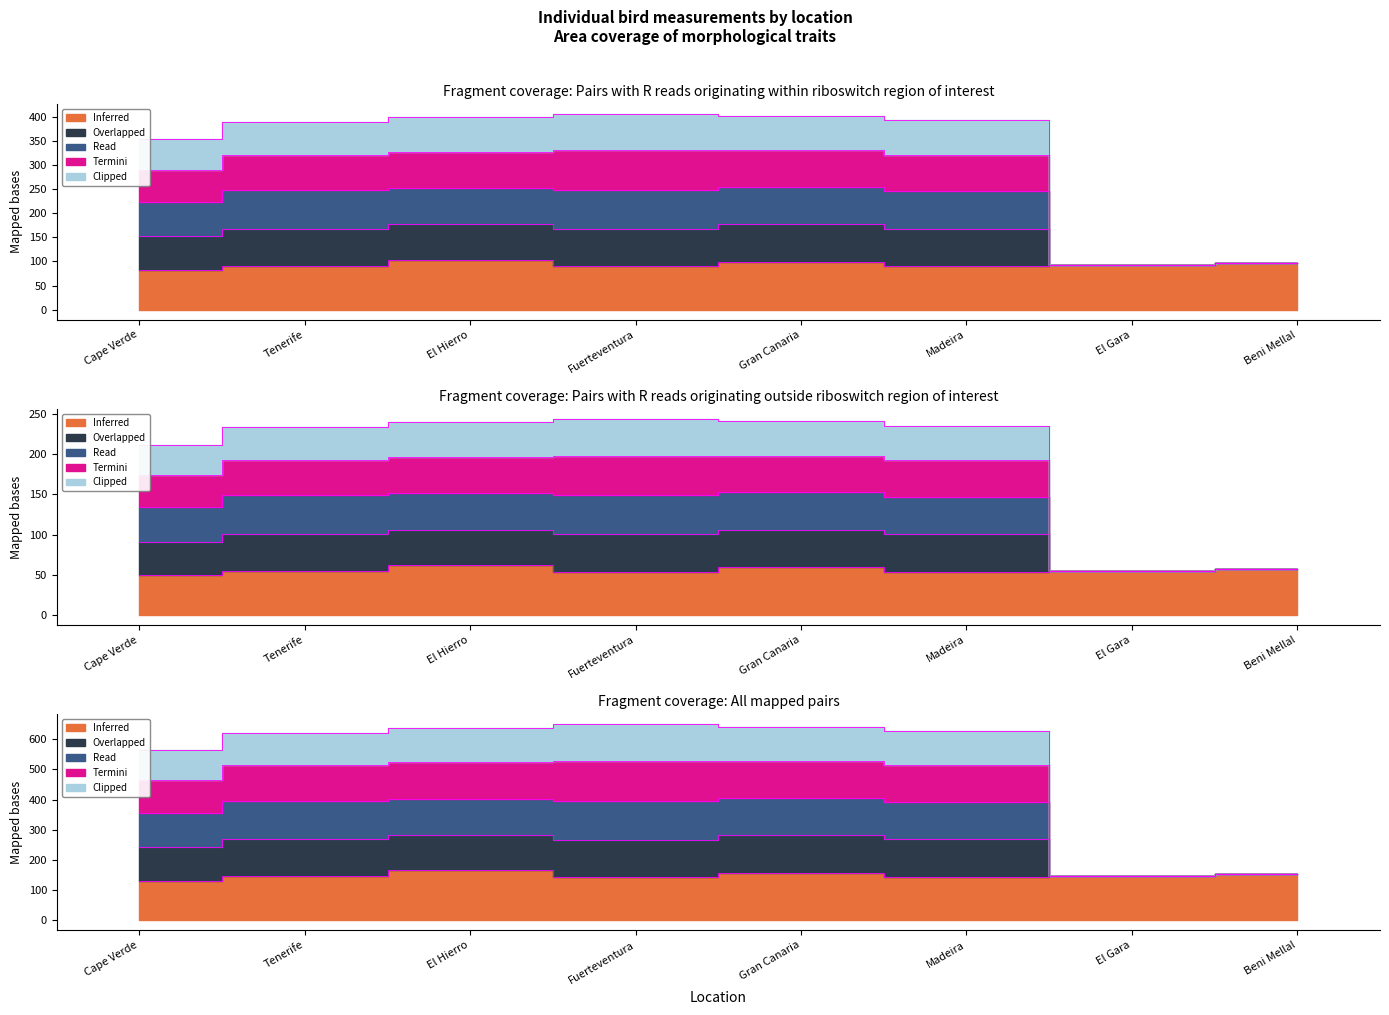

How many data points does each series have?

8